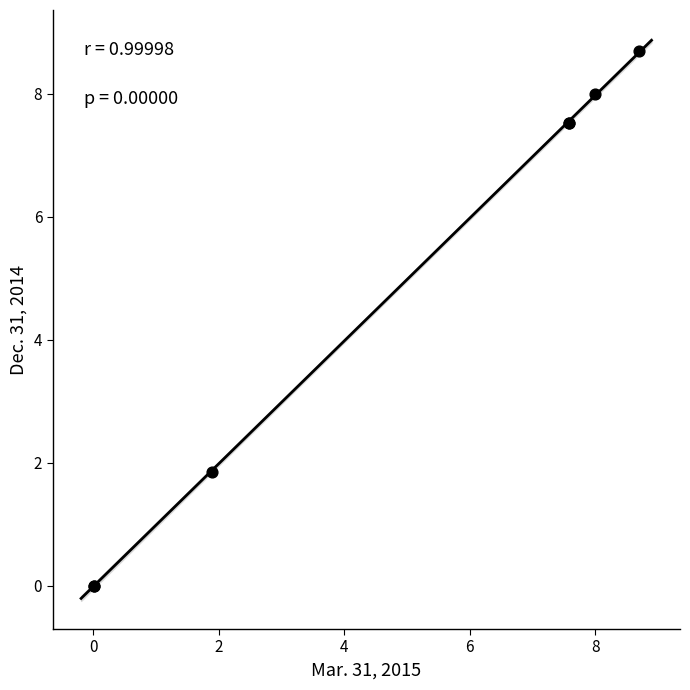

What Y value in the scatter plot is closest to 4?

1.9